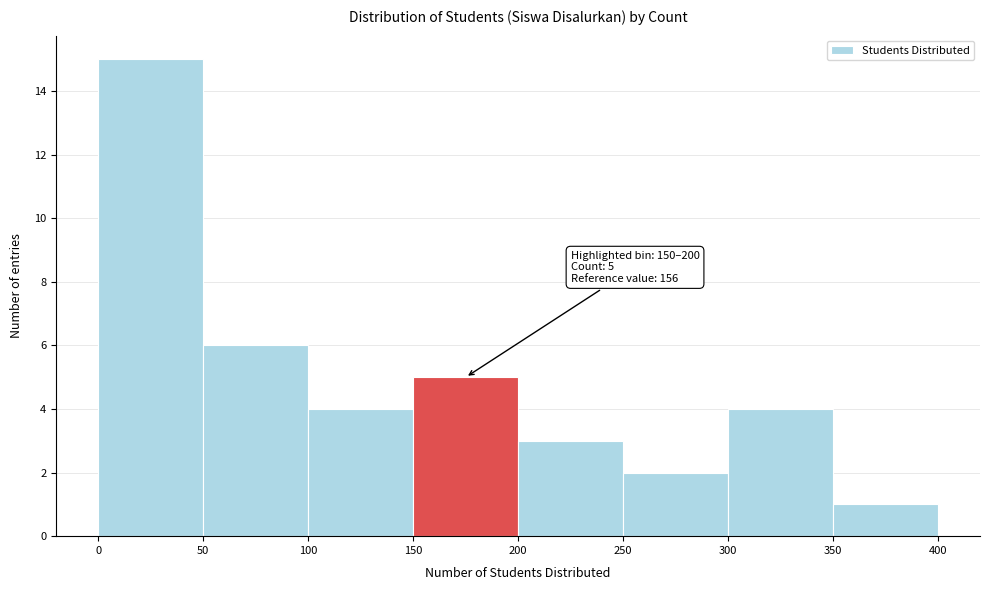

Over which range of the x-axis is the bar tallest?

0 to 50